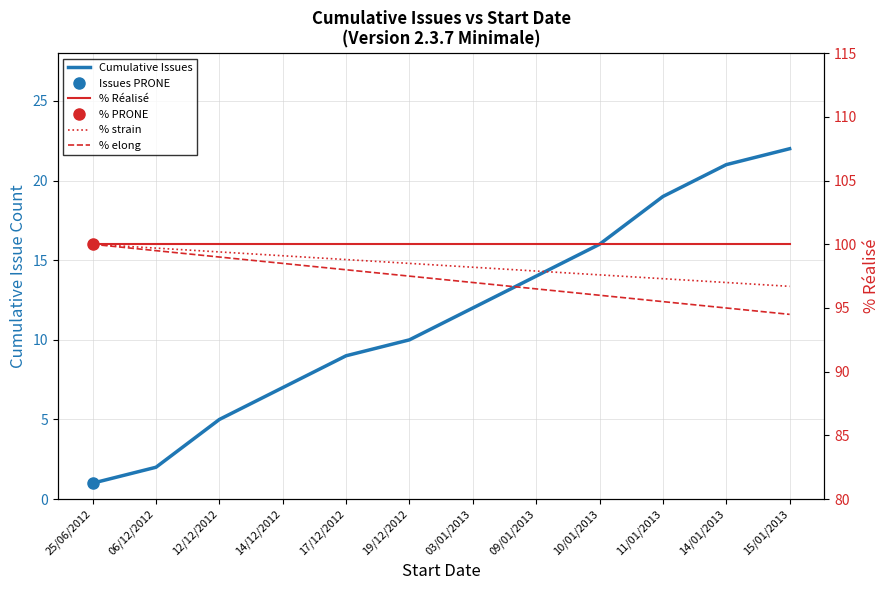

Is it true that Cumulative Issues equals 7.0 at 14/12/2012?

True